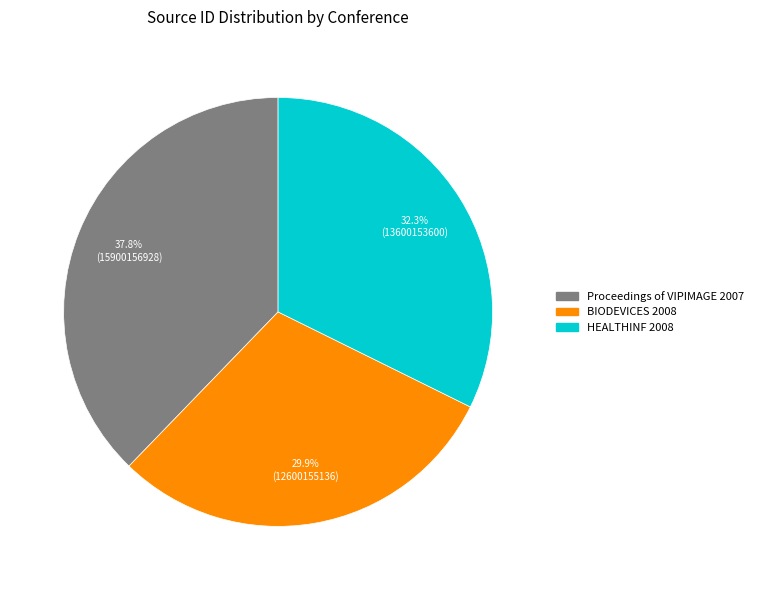

Approximately how many times larger is the value at HEALTHINF 2008 compared to Proceedings of VIPIMAGE 2007?

0.9